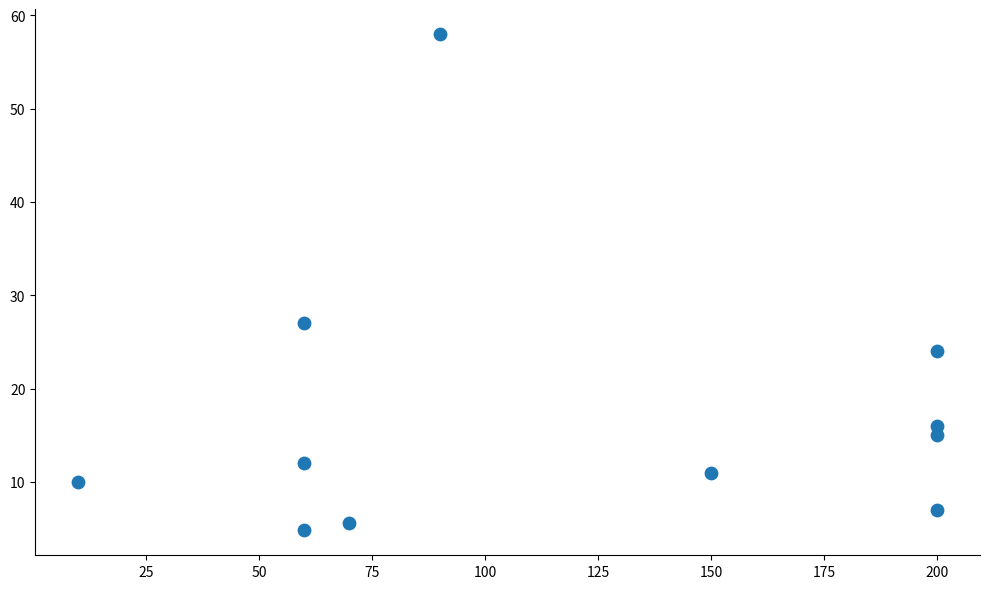

What is the range of X values (max minus min)?

190.0